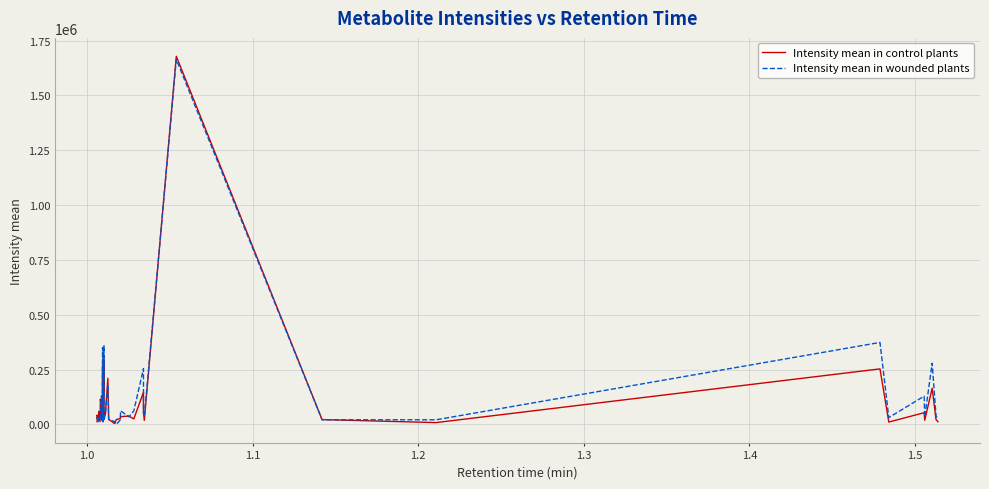

True or false: Intensity mean in control plants has more than 0 points higher than both neighbors.

True